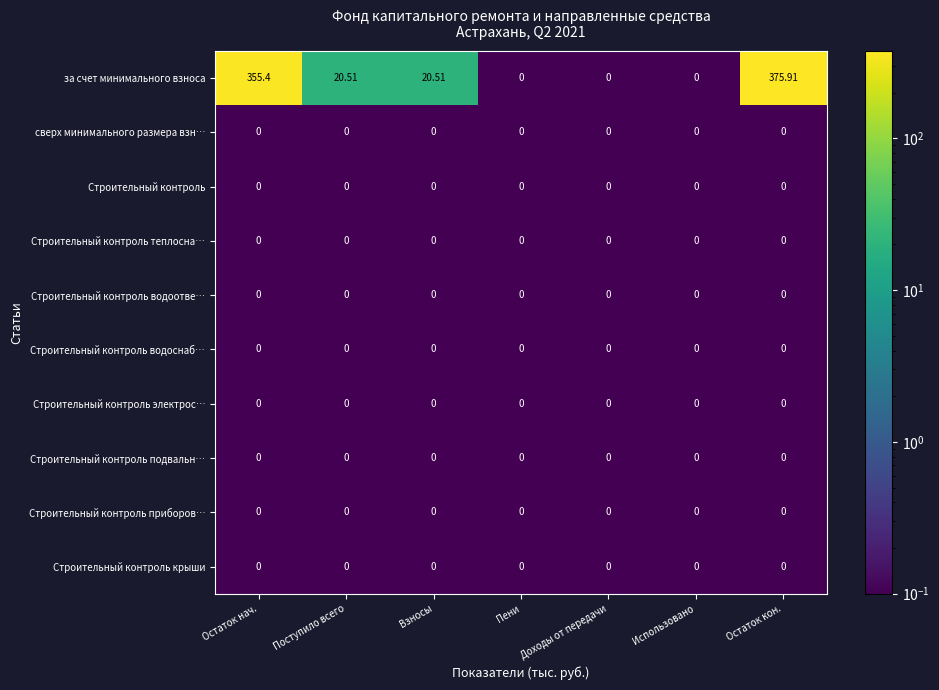

At which category is the sum across all series the highest?

Остаток кон.